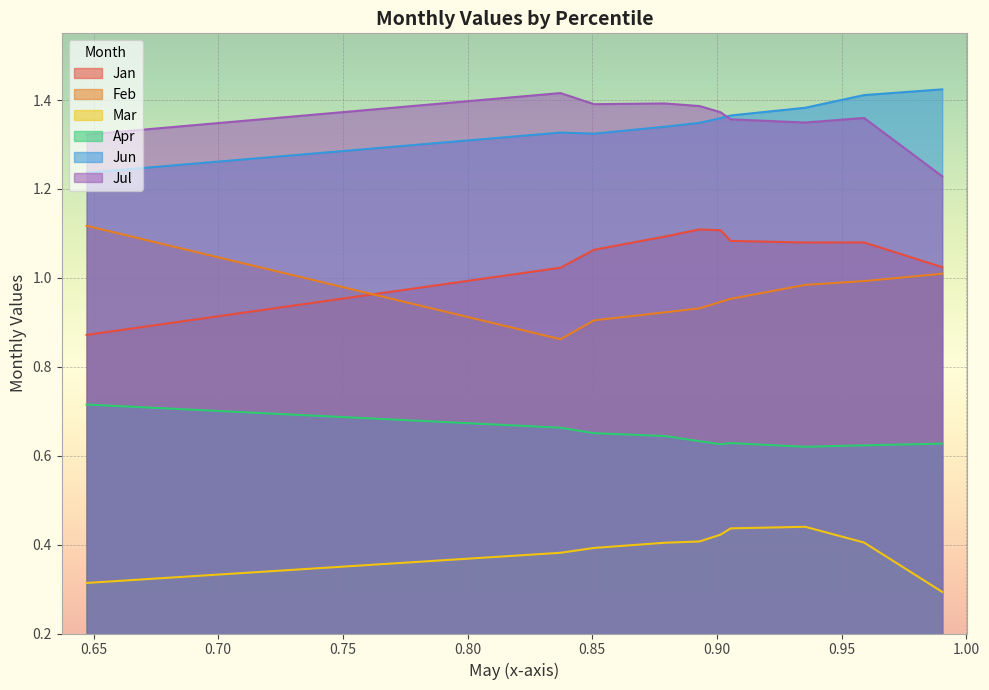

Reading left to right, extract all data points from this chart.

Jan: pct05=0.9	pct15=1.0	pct25=1.1	pct35=1.1	pct45=1.1	pct55=1.1	pct65=1.1	pct75=1.1	pct85=1.1	pct95=1.0
Feb: pct05=1.1	pct15=0.9	pct25=0.9	pct35=0.9	pct45=0.9	pct55=0.9	pct65=1.0	pct75=1.0	pct85=1.0	pct95=1.0
Mar: pct05=0.3	pct15=0.4	pct25=0.4	pct35=0.4	pct45=0.4	pct55=0.4	pct65=0.4	pct75=0.4	pct85=0.4	pct95=0.3
Apr: pct05=0.7	pct15=0.7	pct25=0.7	pct35=0.6	pct45=0.6	pct55=0.6	pct65=0.6	pct75=0.6	pct85=0.6	pct95=0.6
Jun: pct05=1.2	pct15=1.3	pct25=1.3	pct35=1.3	pct45=1.3	pct55=1.4	pct65=1.4	pct75=1.4	pct85=1.4	pct95=1.4
Jul: pct05=1.3	pct15=1.4	pct25=1.4	pct35=1.4	pct45=1.4	pct55=1.4	pct65=1.4	pct75=1.3	pct85=1.4	pct95=1.2